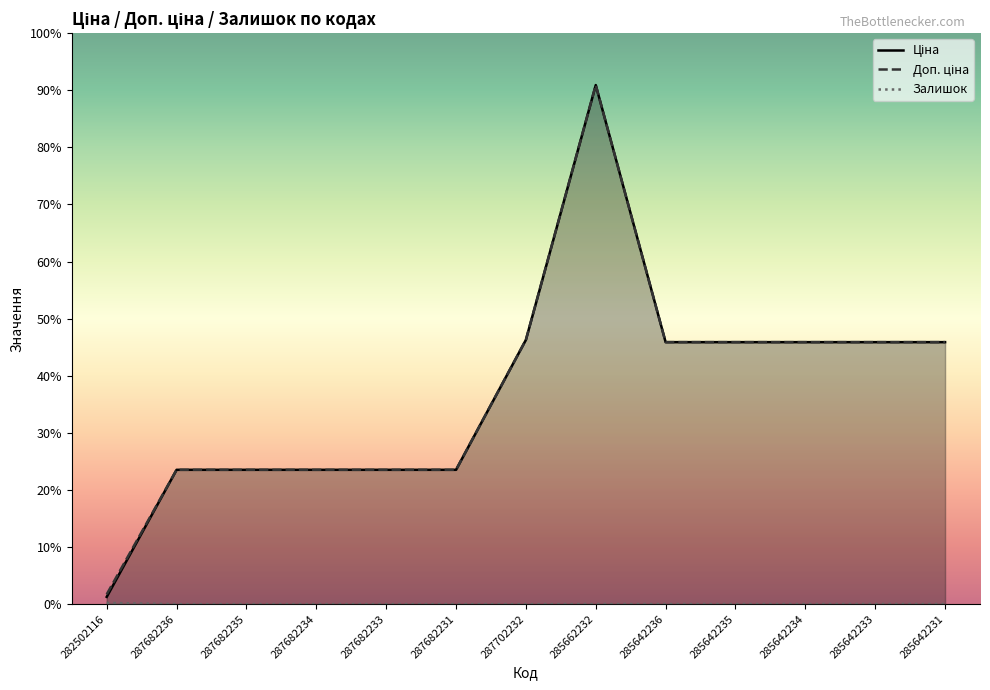

Which has a higher value, 287682233 or 287682235?

287682233